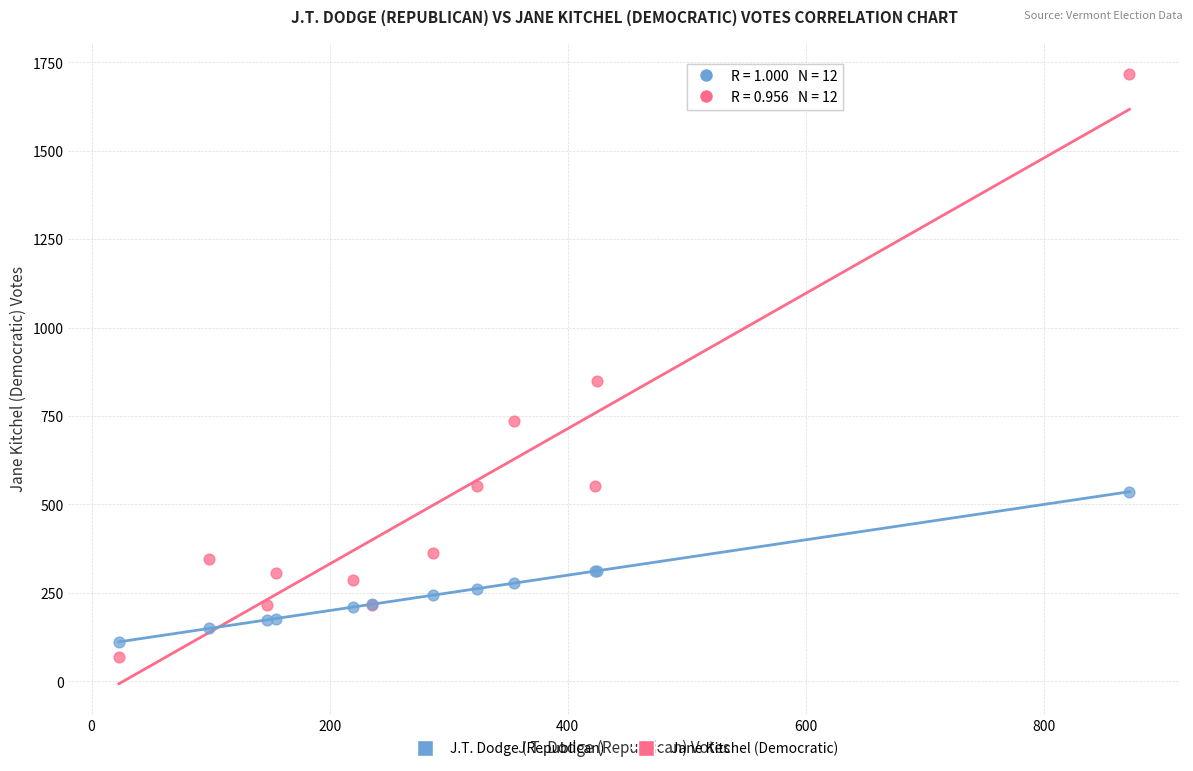

Which series has the widest spread of Y values?

Jane Kitchel (Democratic)